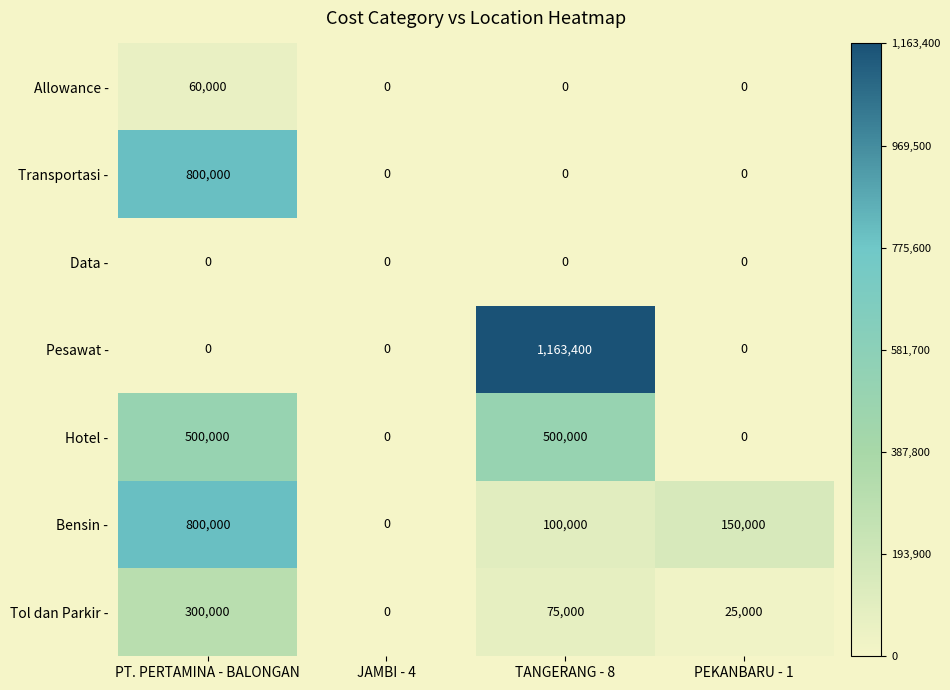

What is the sum of all Transportasi - values?

800000